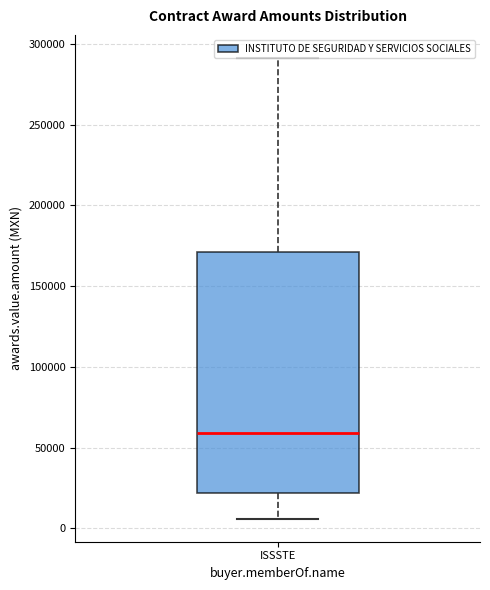

Read this box plot against the y-axis: the position of the median line, the range covered by the box, and the ends of both whiskers. The values are not printed on the chart, so give them approximately, as read against the axis.

median 60000, box 20000 to 170000, whiskers 5000 to 290000